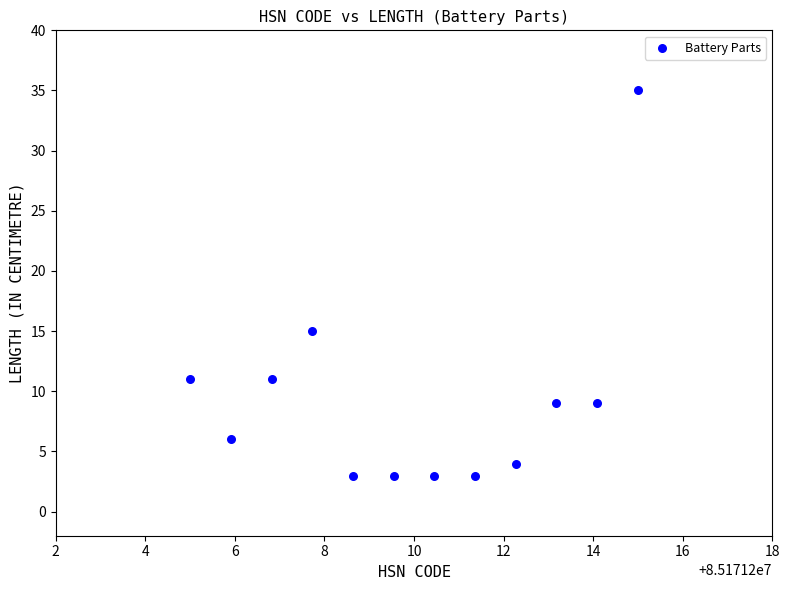

What Y value in the scatter plot is closest to 19?

15